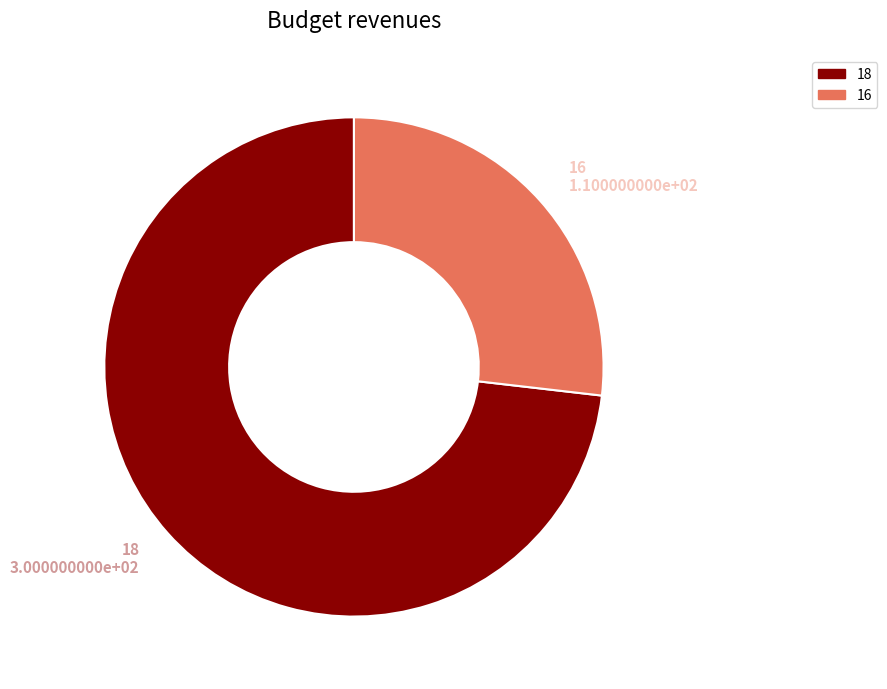

Which category accounts for the majority?

18